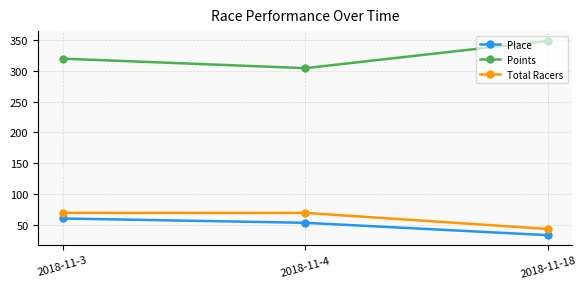

How many lines are shown in the chart?

3